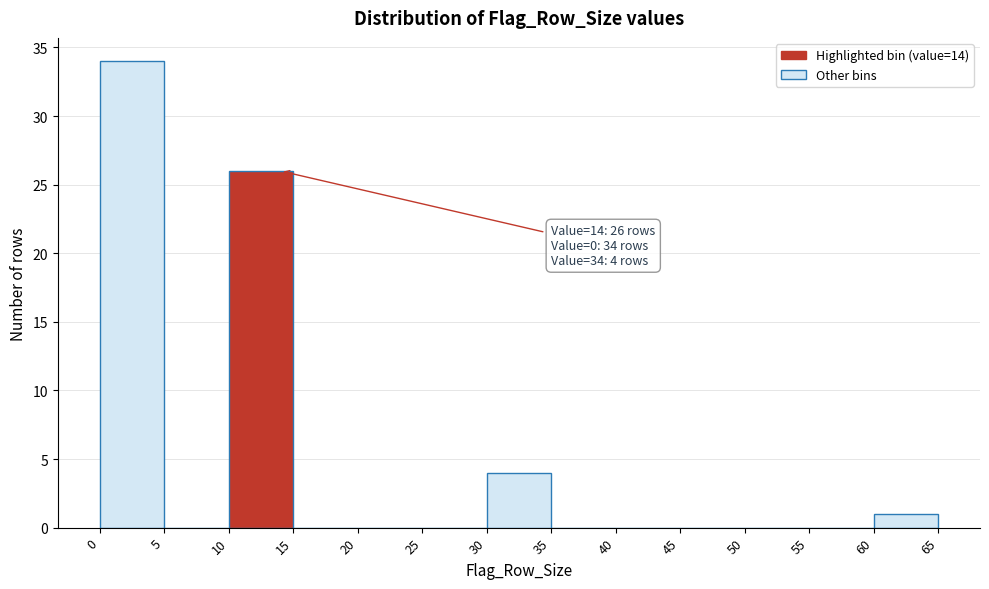

Which range on the x-axis has the tallest bar?

0 to 5